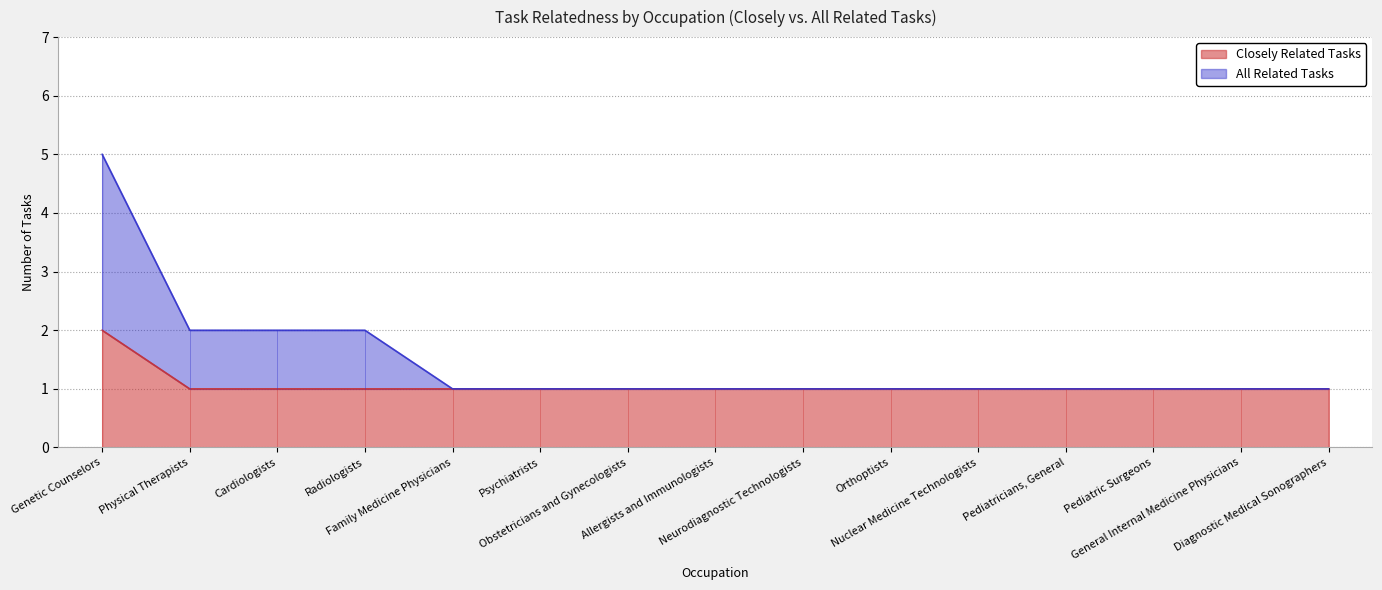

How many series are shown in this chart?

2